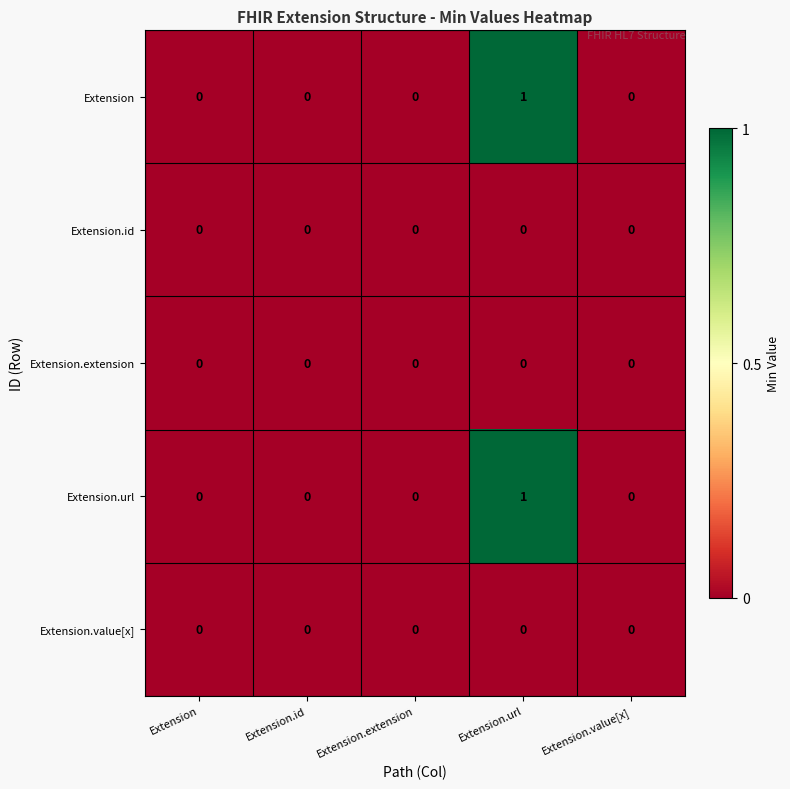

Reading right to left, what are all the values shown in this chart?

Extension: 0	1	0	0	0
Extension.id: 0	0	0	0	0
Extension.extension: 0	0	0	0	0
Extension.url: 0	1	0	0	0
Extension.value[x]: 0	0	0	0	0